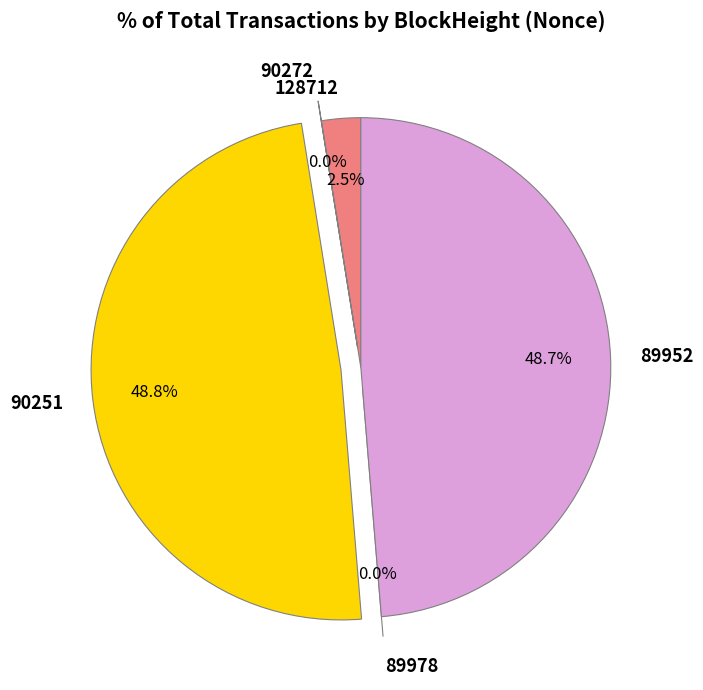

Does 89978 represent more than half of the total?

No